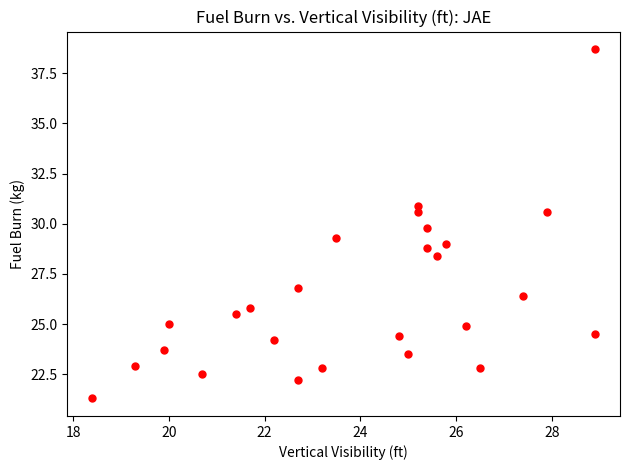

What Y value in the scatter plot is closest to 30?

29.8